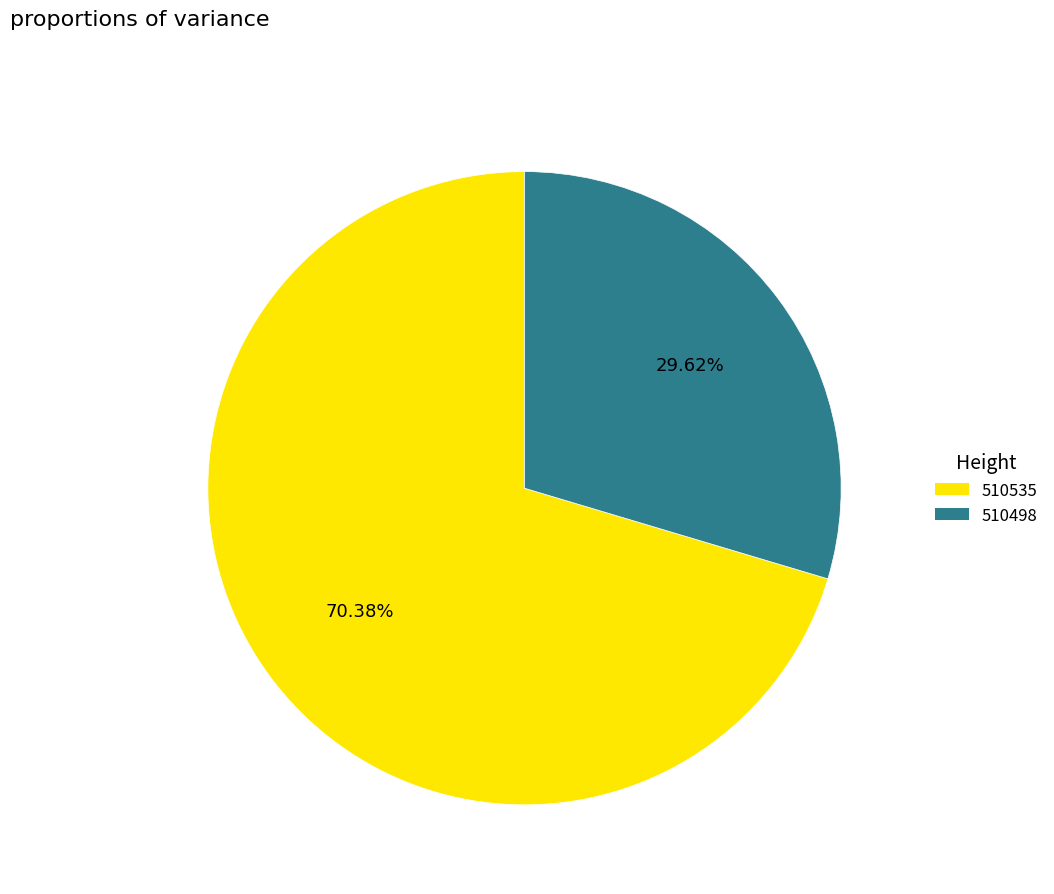

The 510535 slice represents 70% of the pie. True or false?

True